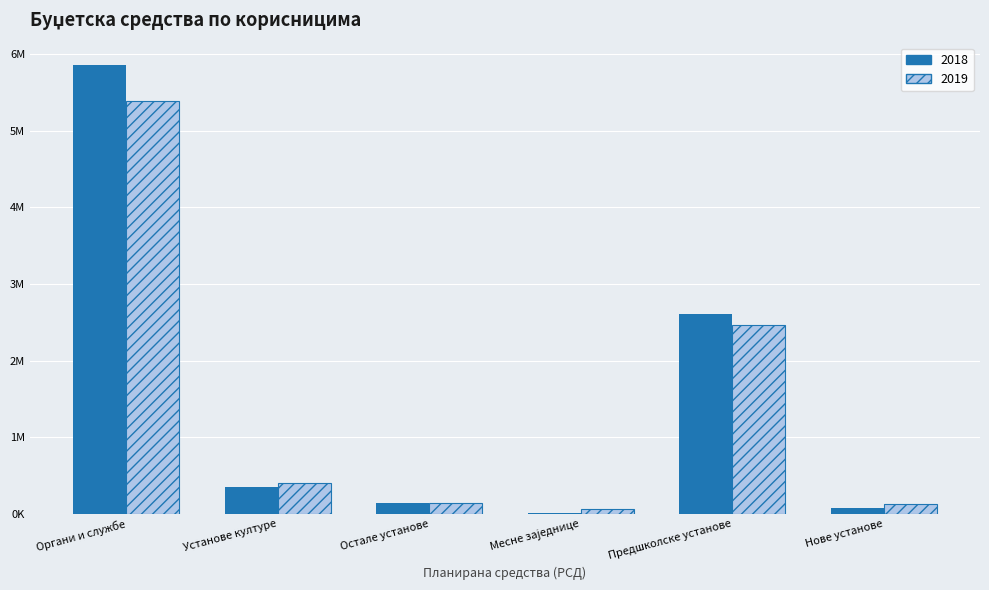

What is the approximate value of 2019 at Месне заједнице, to the nearest 10?

60000